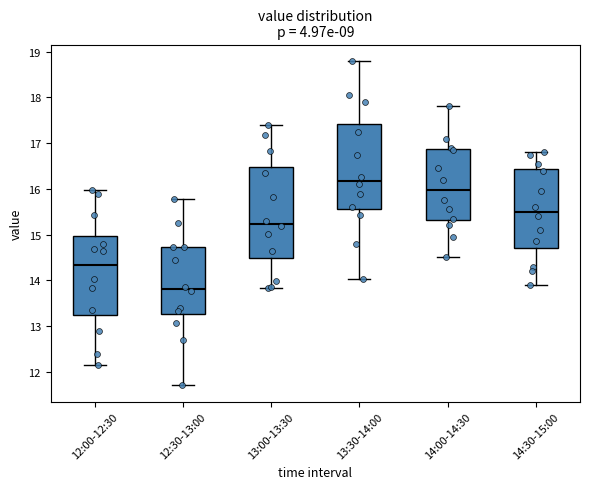

Which box is the tallest, from its lower edge to its upper edge?

13:00-13:30